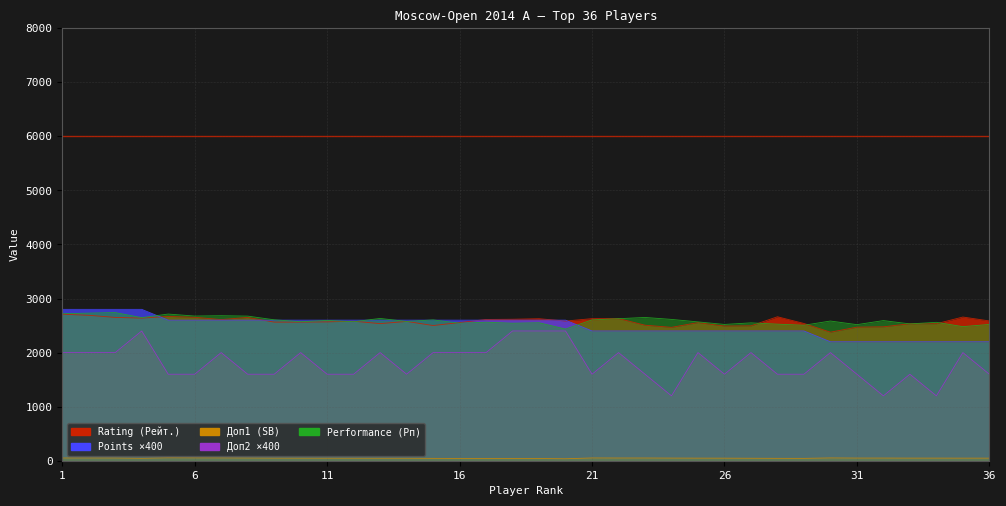

What is the value of the Доп2 point at the 11th from the left?

1600.0